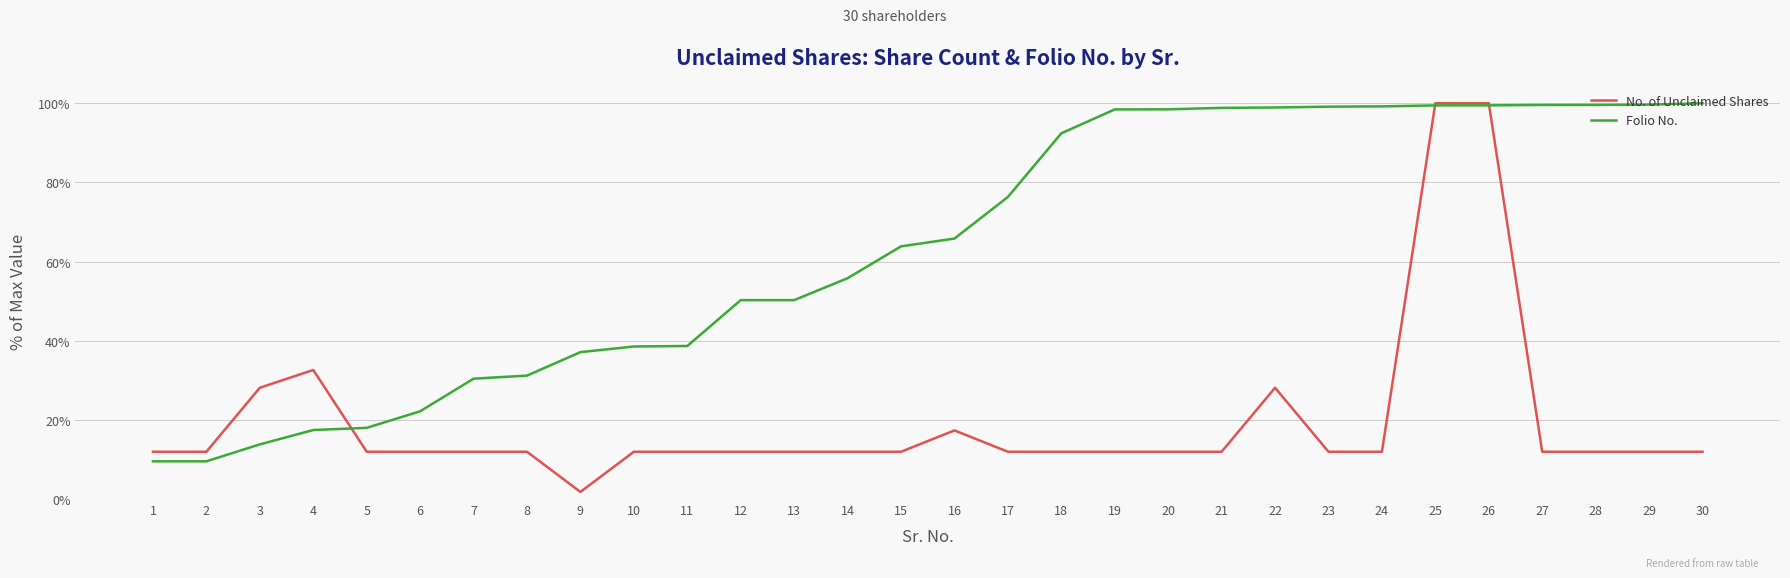

Between 16 and 29, which series saw the biggest shift?

Folio No.